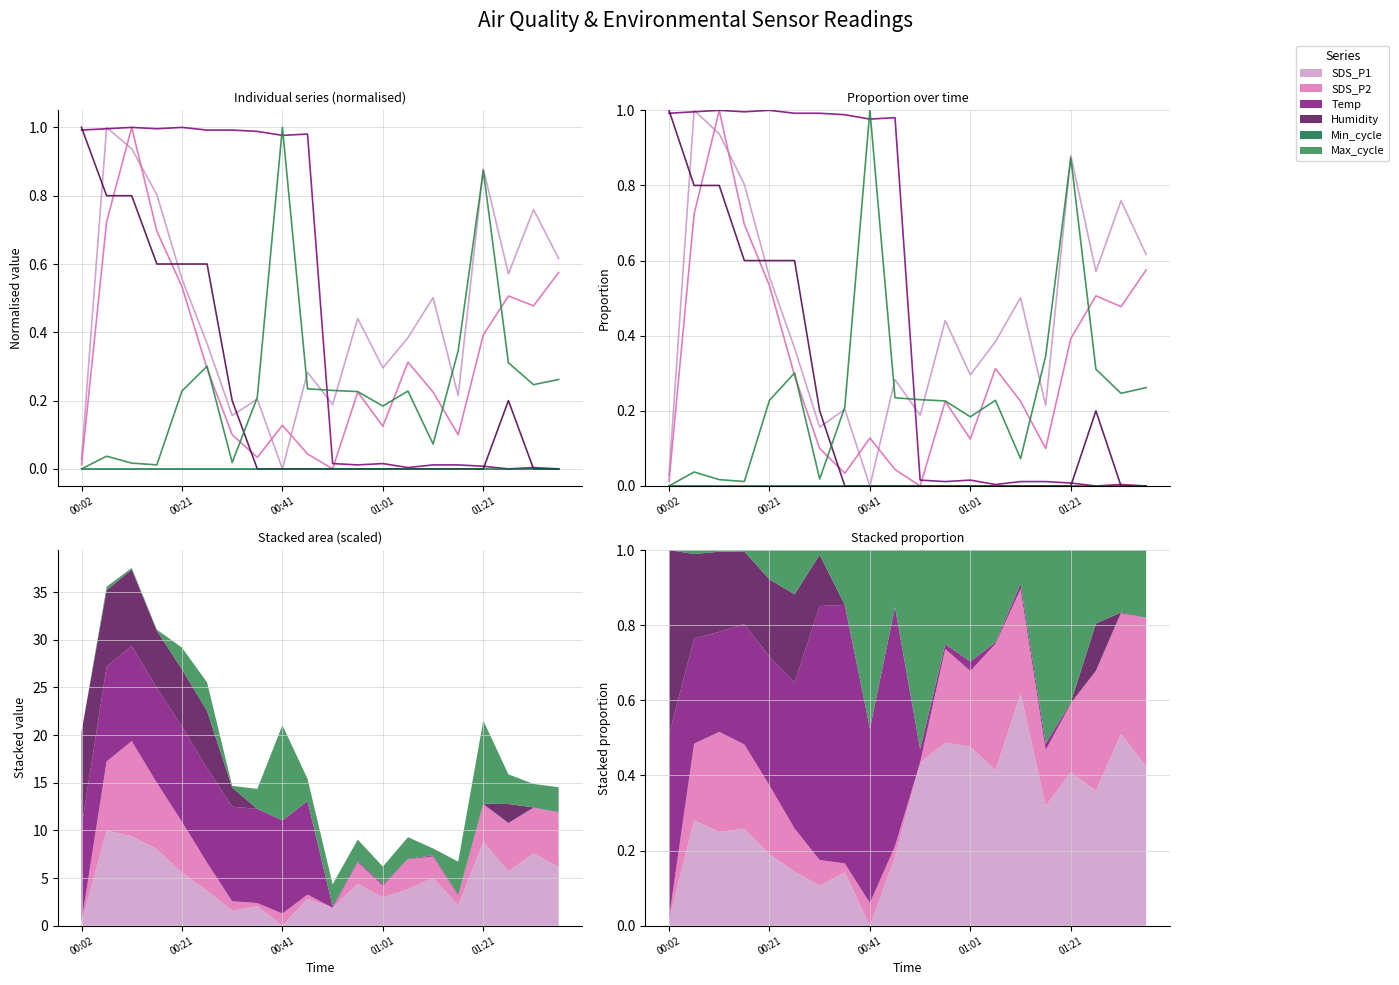

What is the difference between the second highest and minimum values in the Max_cycle series?

0.9